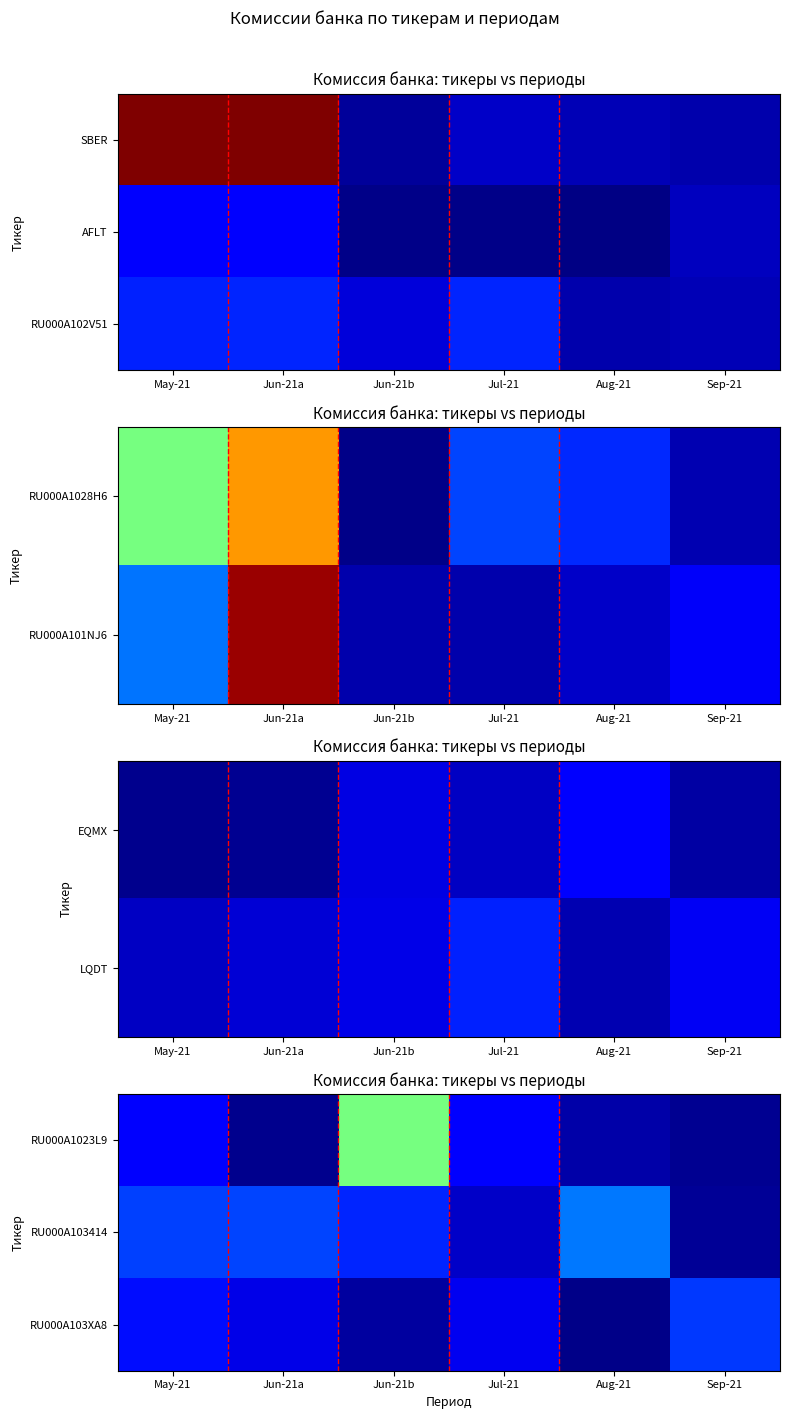

True or false: RU000A103XA8 has a value of 0.1 at Jun-21a.

False